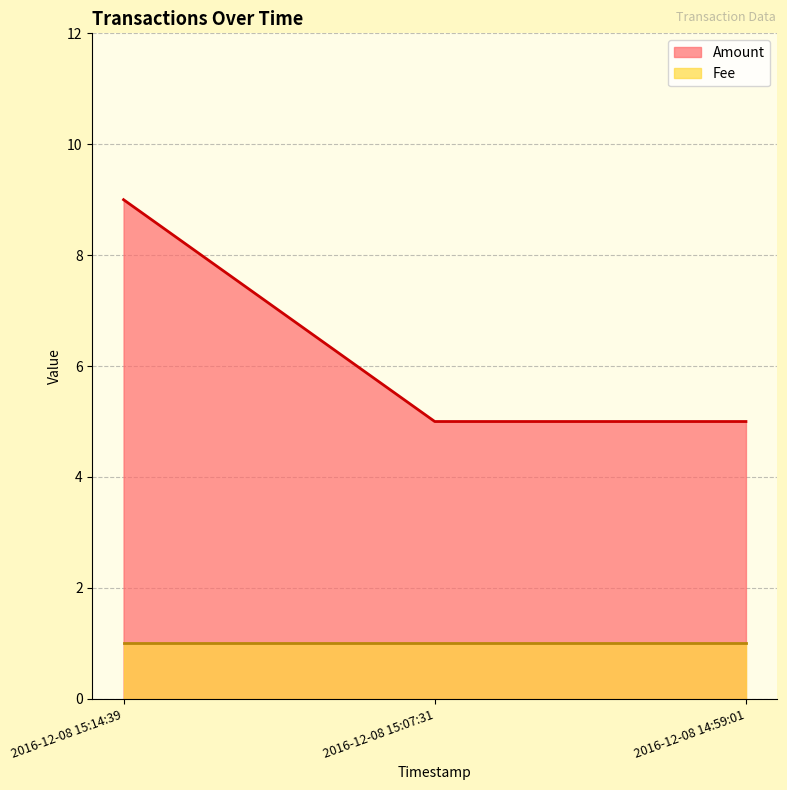

How many data points are above 5?

1